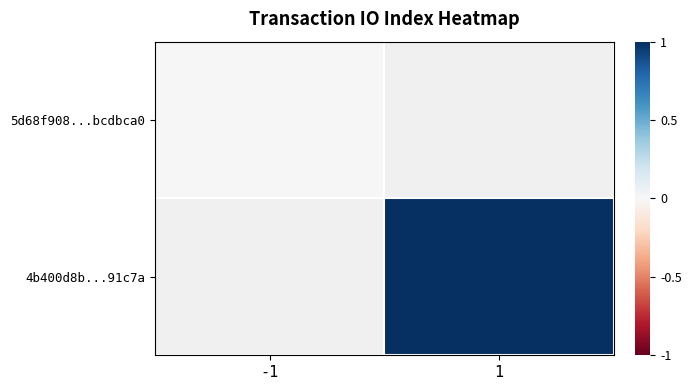

Is the value of 5d68f908...bcdbca0 at -1 greater than the value of 4b400d8b...91c7a at -1?

No